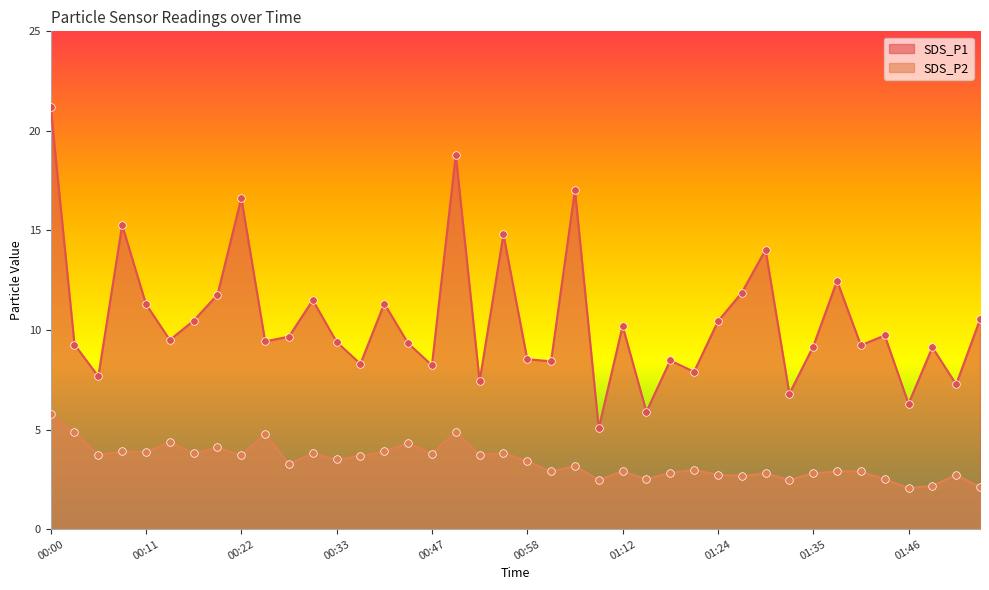

What is the total value across all series at 01:26?

14.5